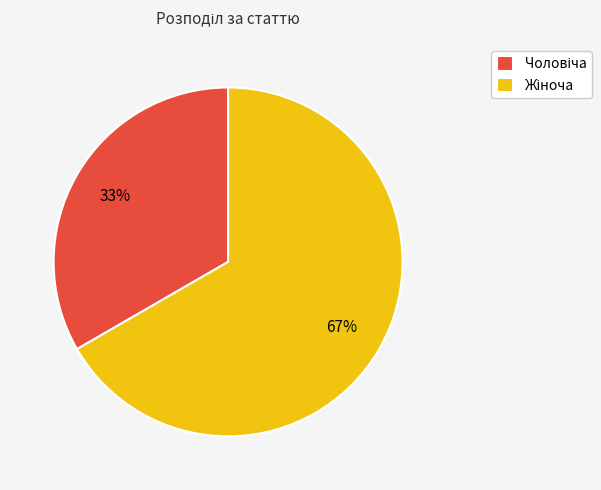

Does any single category account for the majority?

Yes